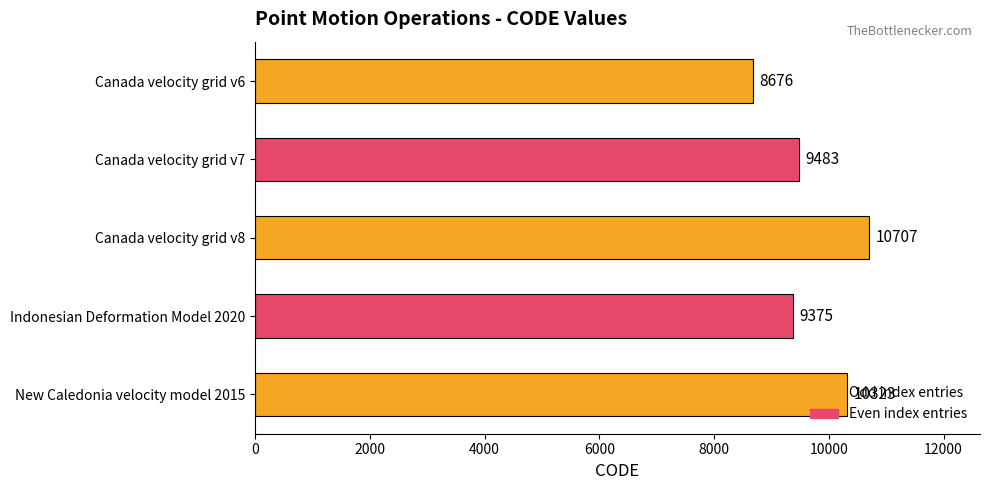

What is the smallest value displayed?

8676